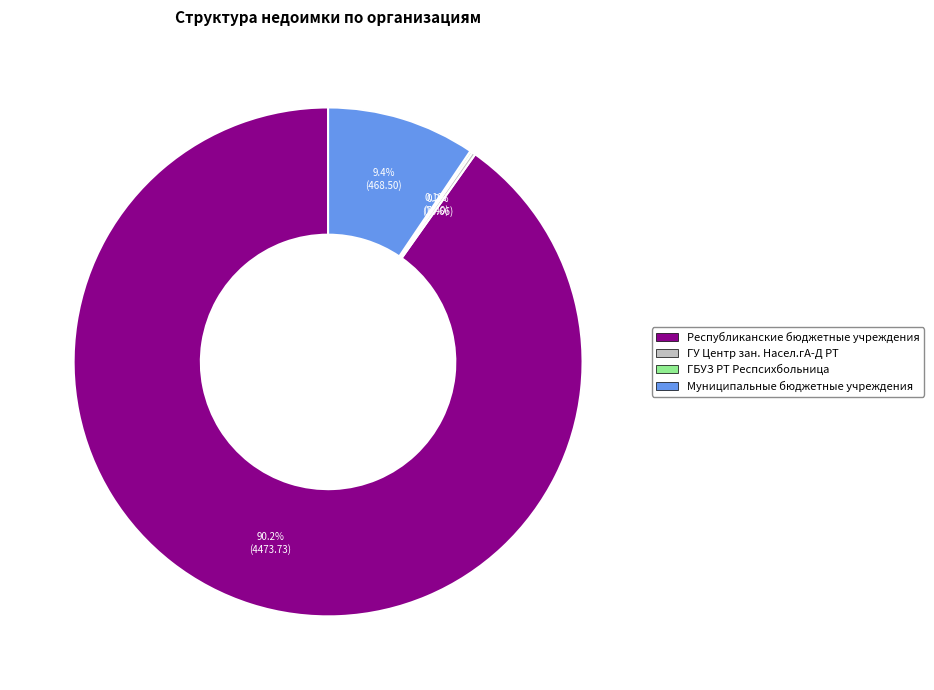

Between Муниципальные бюджетные учреждения and Республиканские бюджетные учреждения, which is larger?

Республиканские бюджетные учреждения